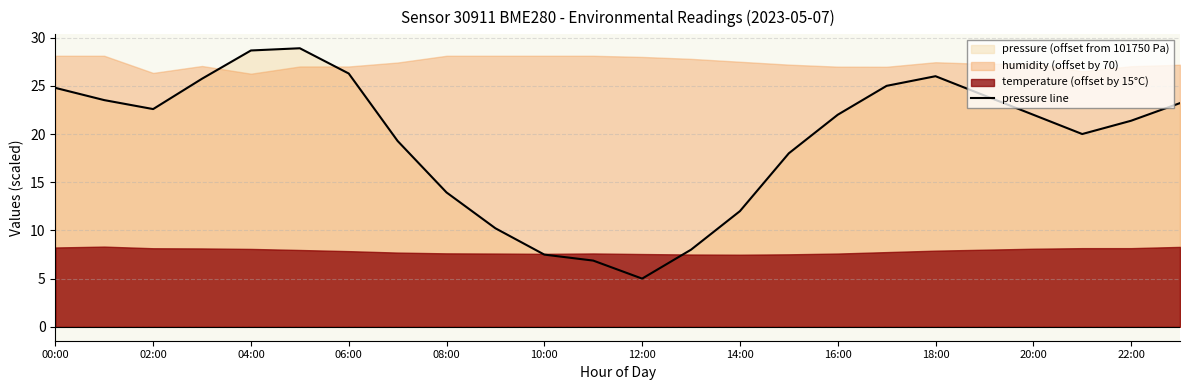

Reading left to right, what are all the values shown in this chart?

24.8	23.5	22.6	25.7	28.7	28.9	26.3	19.3	13.9	10.2	7.5	6.9	5.0	8.0	12.0	18.0	22.0	25.0	26.0	24.0	22.0	20.0	21.4	23.2